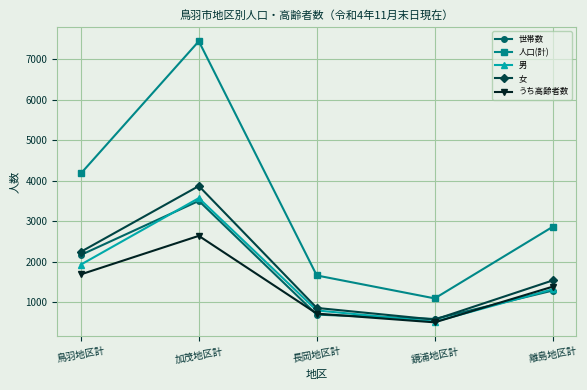

At which label does 女 reach its minimum?

鏡浦地区計